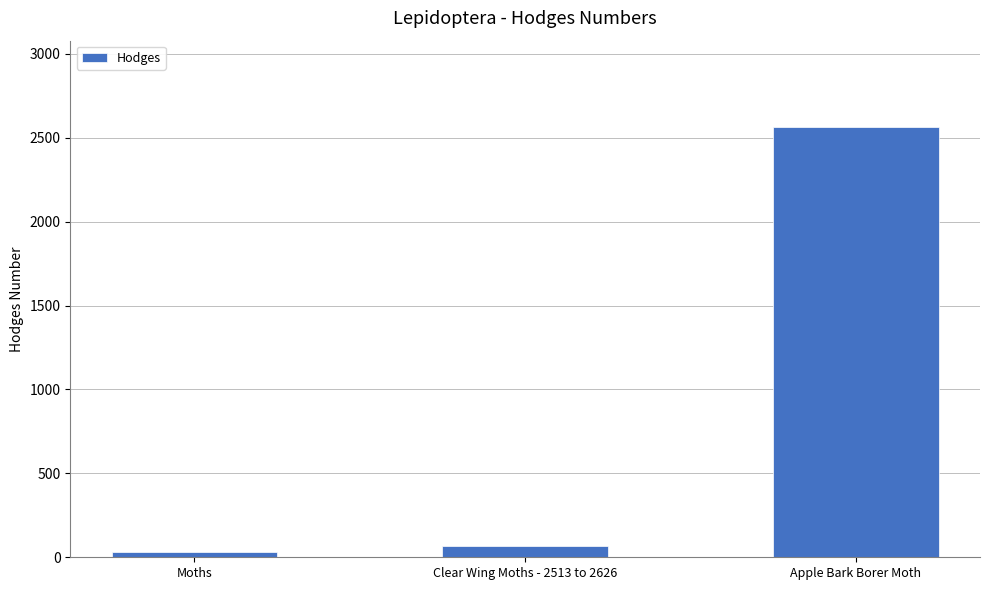

How many bars are there in total?

3